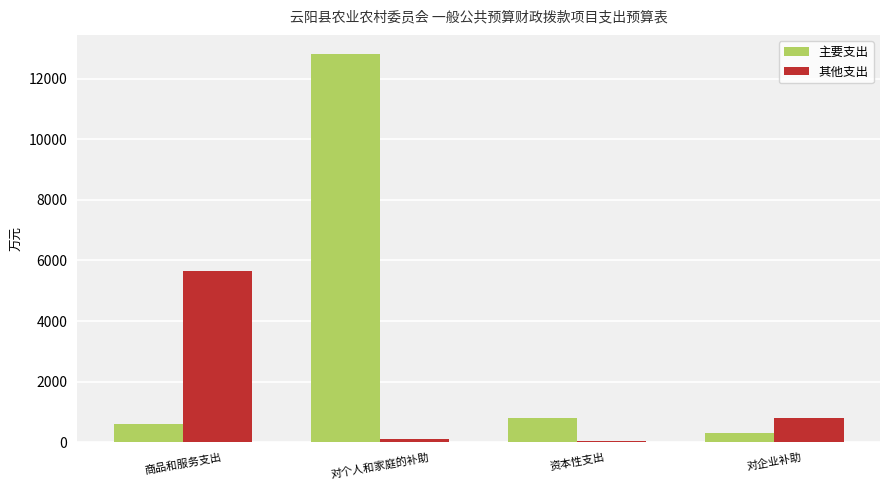

How many groups of bars are there?

4